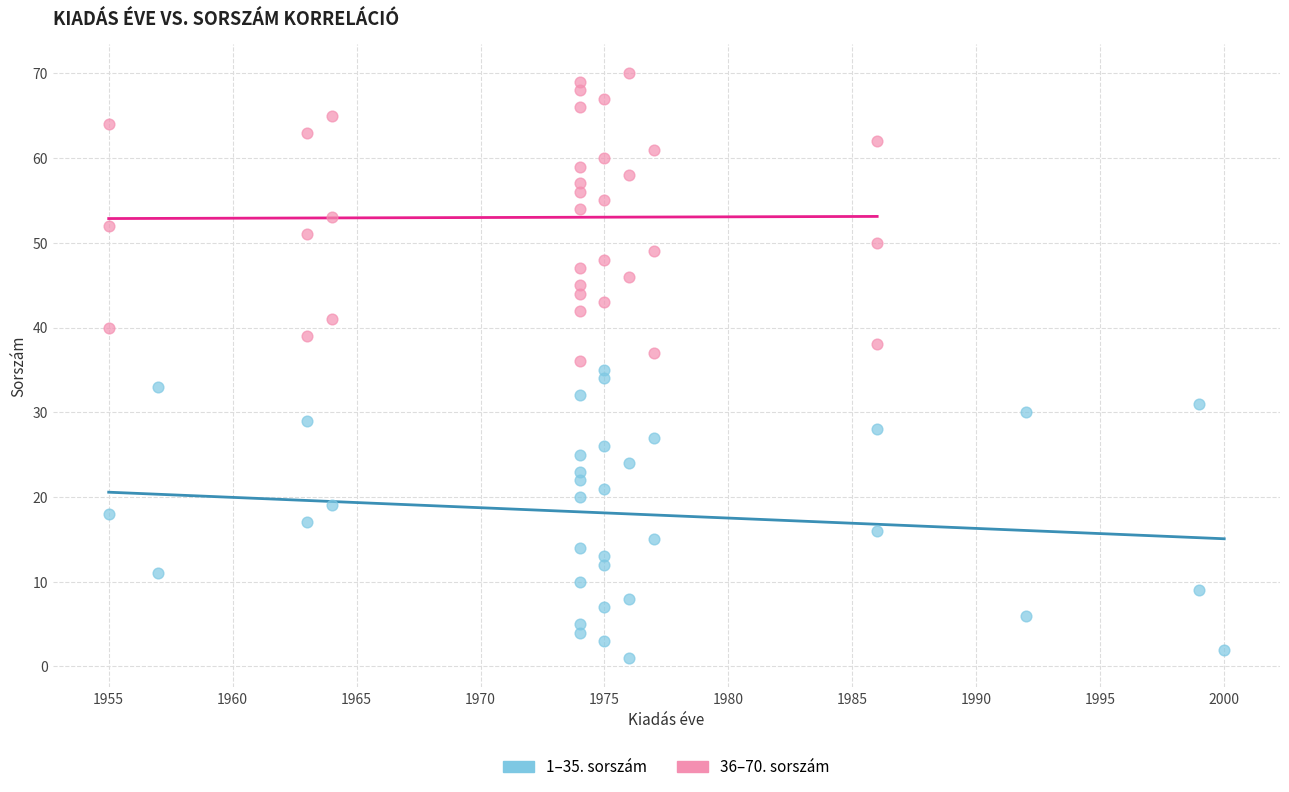

Which series reaches the maximum Y coordinate?

36–70. sorszám